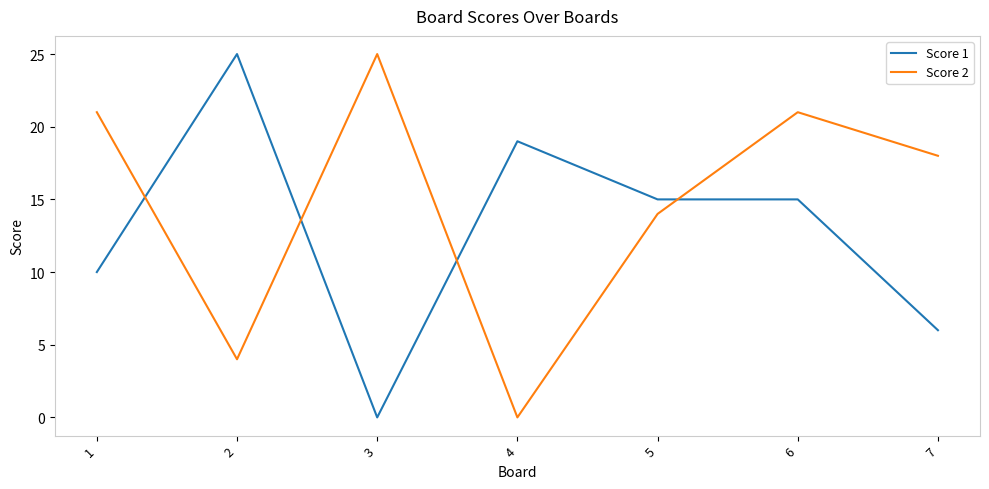

Which series changed the most between 5 and 7?

Score 1